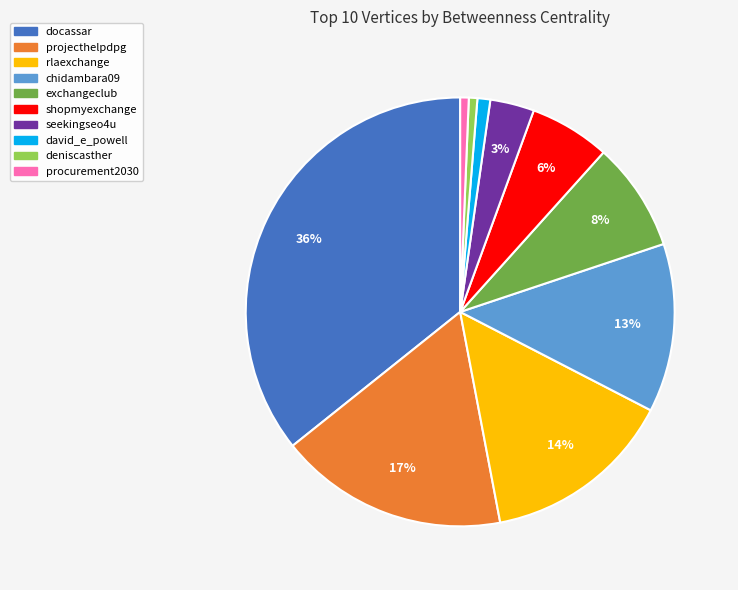

Is it true that seekingseo4u is 14% of the pie?

False